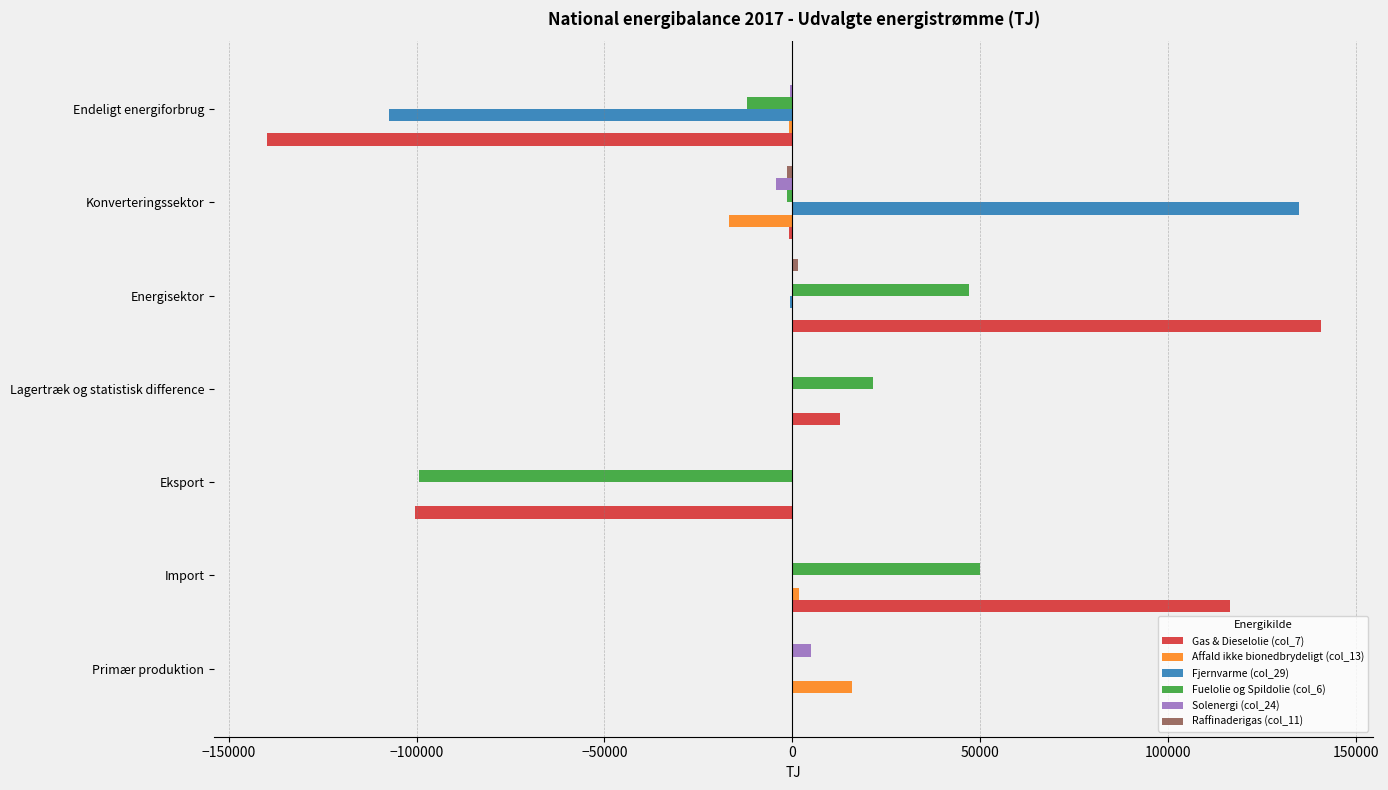

The Fuelolie og Spildolie (col_6) series shows 67329 at Import. True or false?

False